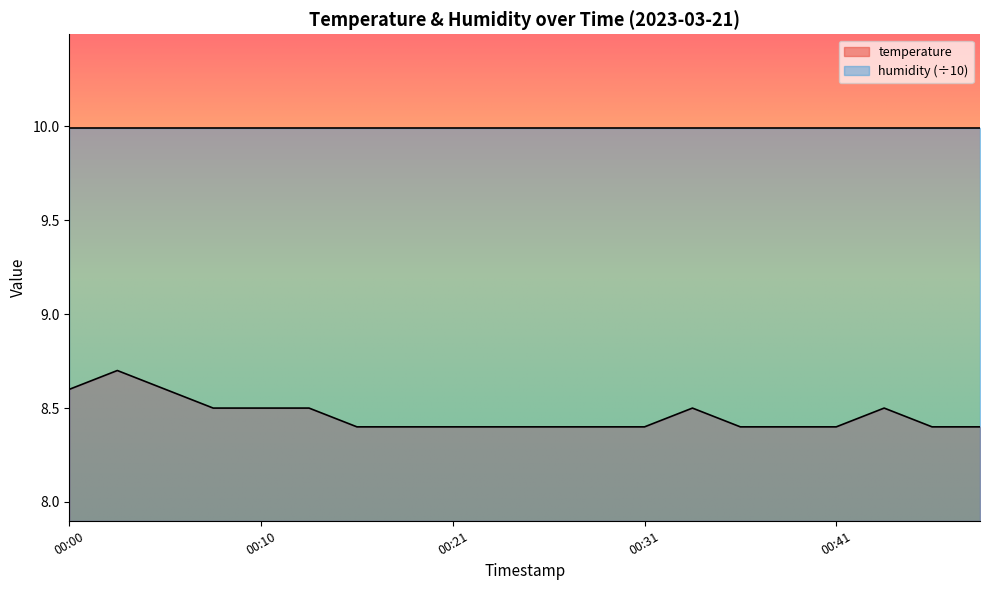

Reading right to left, extract all data points from this chart.

8.4	8.4	8.5	8.4	8.4	8.4	8.5	8.4	8.4	8.4	8.4	8.4	8.4	8.4	8.5	8.5	8.5	8.6	8.7	8.6